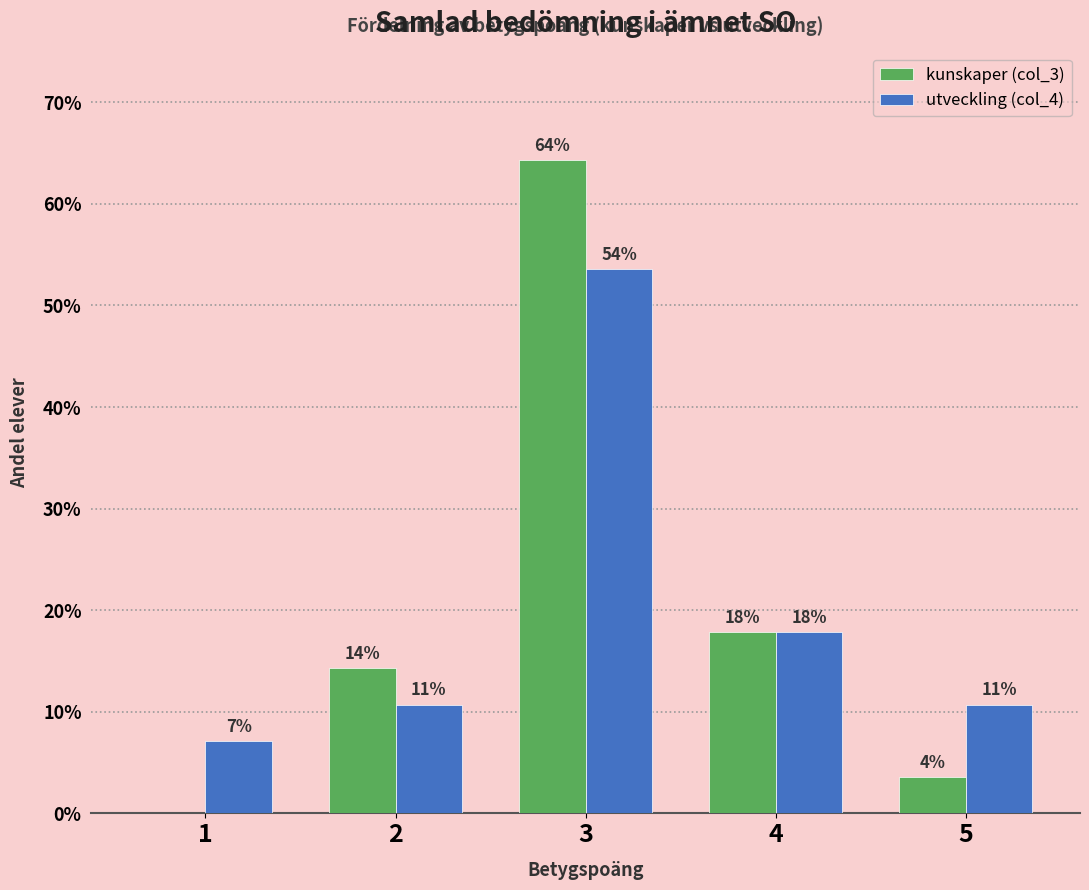

Reading right to left, transcribe all the data shown in this chart.

kunskaper (col_3): 3.6	17.9	64.3	14.3	0.0
utveckling (col_4): 10.7	17.9	53.6	10.7	7.1